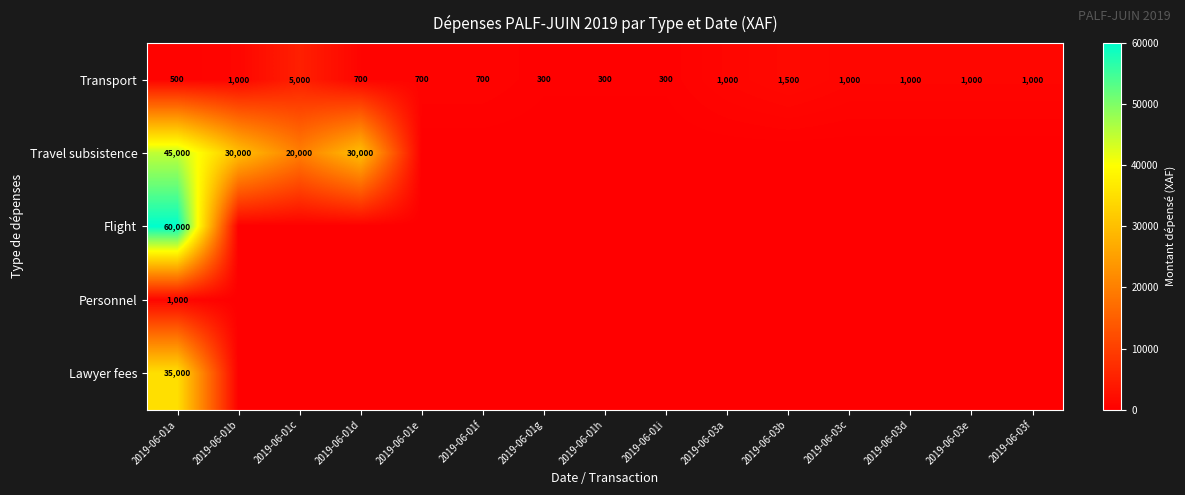

What is the total value across all series at 2019-06-01g?

300